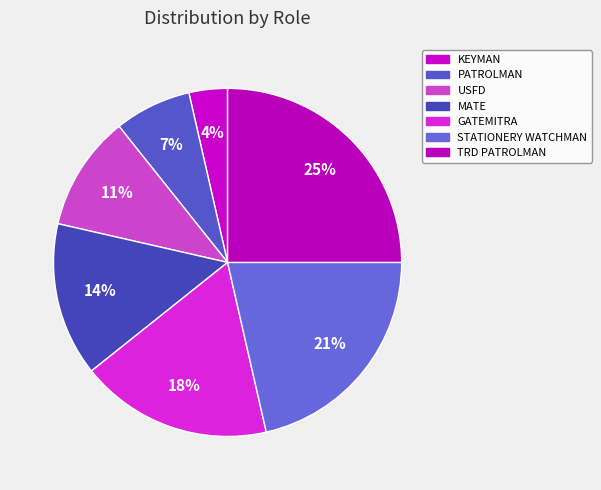

Rank the categories by value from highest to lowest.

TRD PATROLMAN, STATIONERY WATCHMAN, GATEMITRA, MATE, USFD, PATROLMAN, KEYMAN